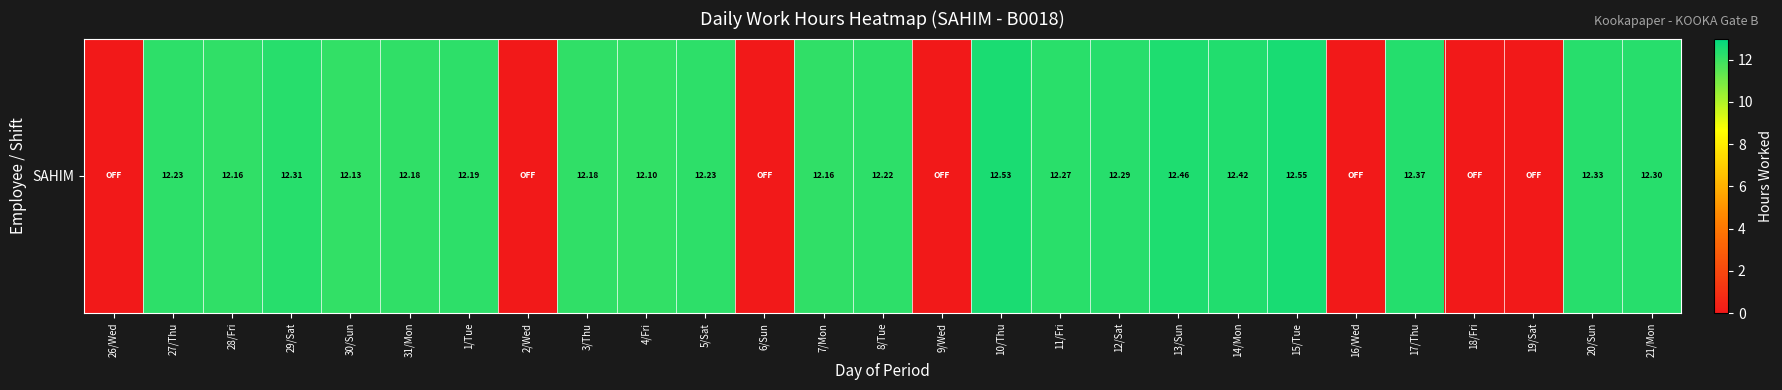

Reading left to right, list all the values displayed in this chart.

26/Wed=0.0	27/Thu=12.2	28/Fri=12.2	29/Sat=12.3	30/Sun=12.1	31/Mon=12.2	1/Tue=12.2	2/Wed=0.0	3/Thu=12.2	4/Fri=12.1	5/Sat=12.2	6/Sun=0.0	7/Mon=12.2	8/Tue=12.2	9/Wed=0.0	10/Thu=12.5	11/Fri=12.3	12/Sat=12.3	13/Sun=12.5	14/Mon=12.4	15/Tue=12.6	16/Wed=0.0	17/Thu=12.4	18/Fri=0.0	19/Sat=0.0	20/Sun=12.3	21/Mon=12.3